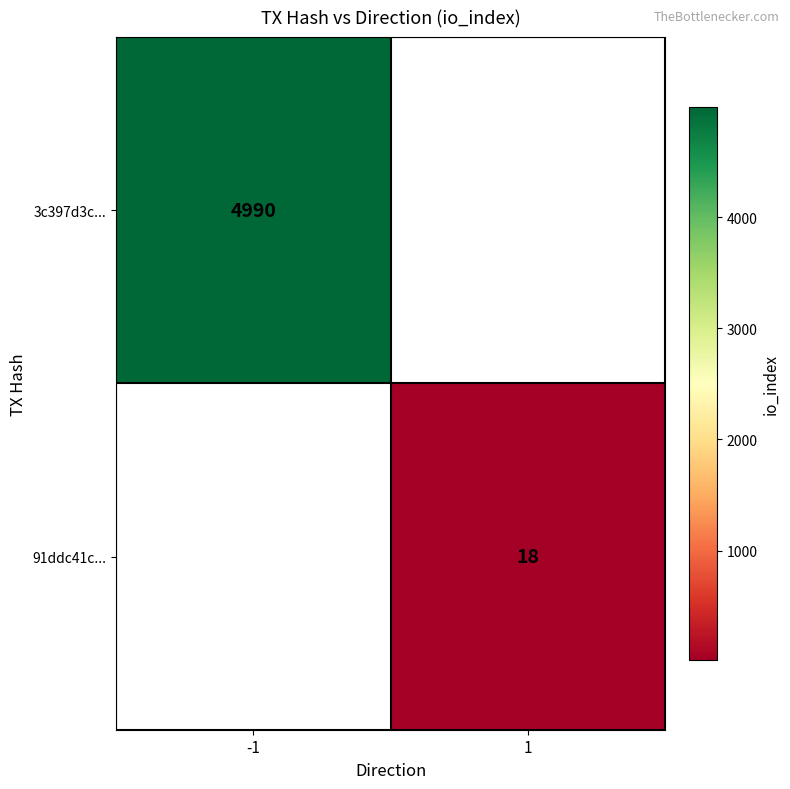

True or false: 91ddc41c... has a value of 18 at 1.

True